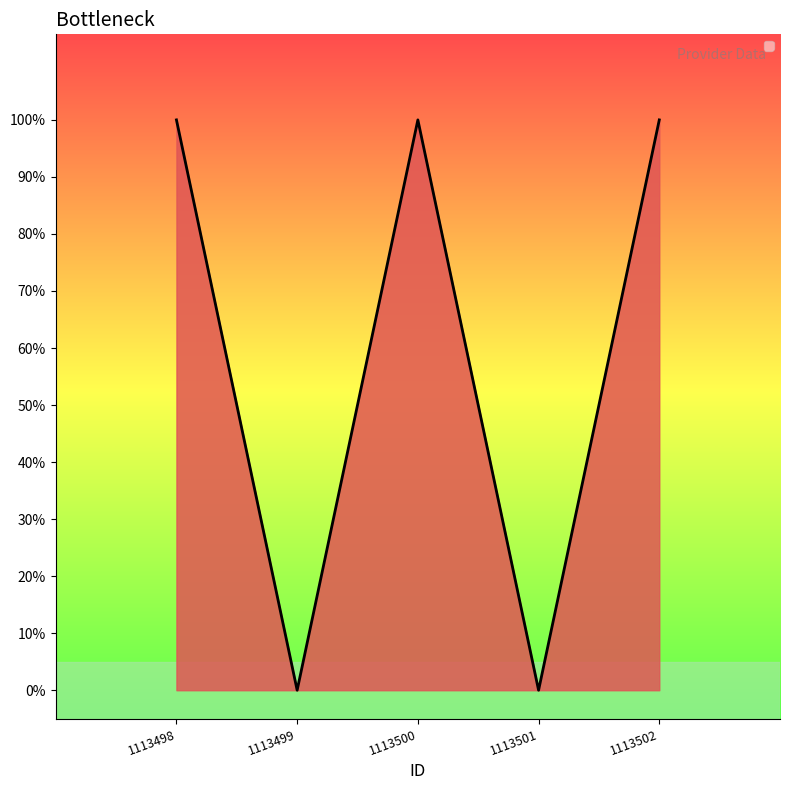

Is this an area chart (filled region under the line)?

Yes